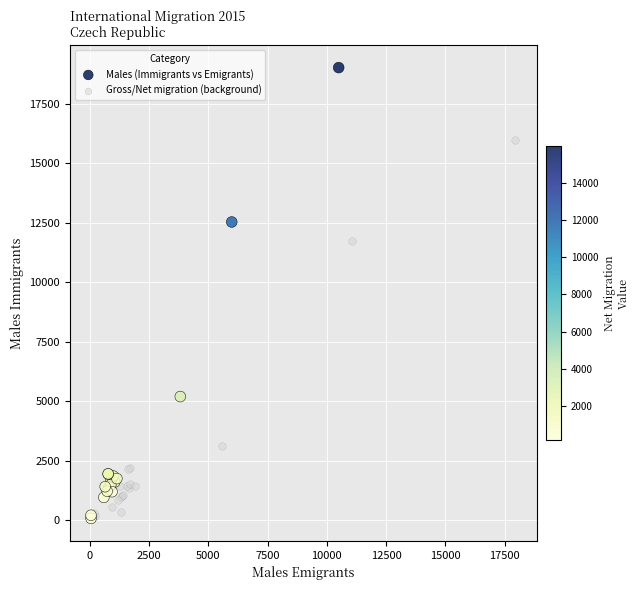

Which series contains the highest Y value?

Males (Immigrants vs Emigrants)